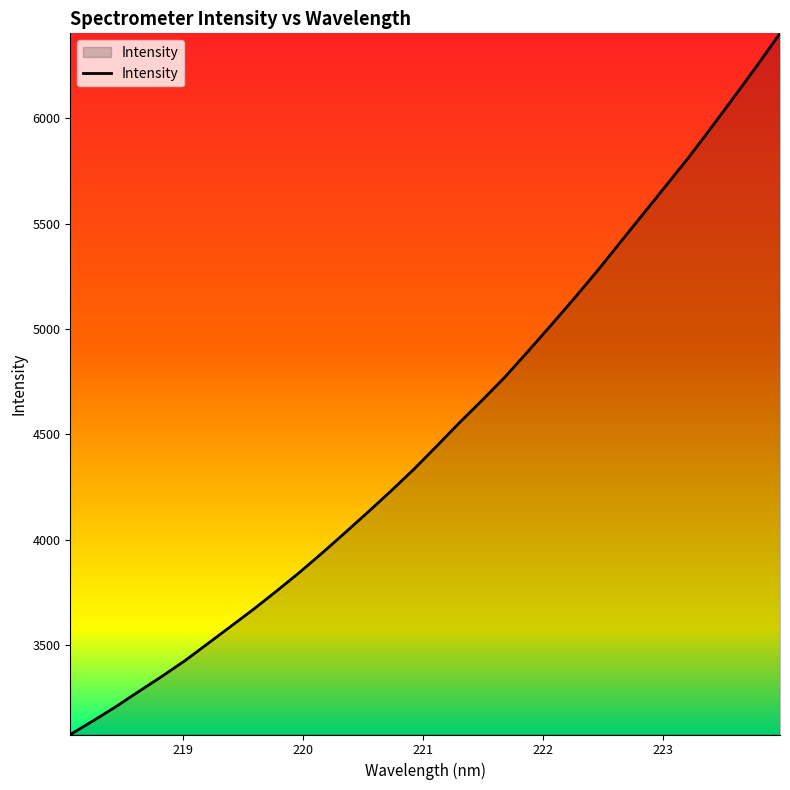

What is the greatest value displayed?

6403.9